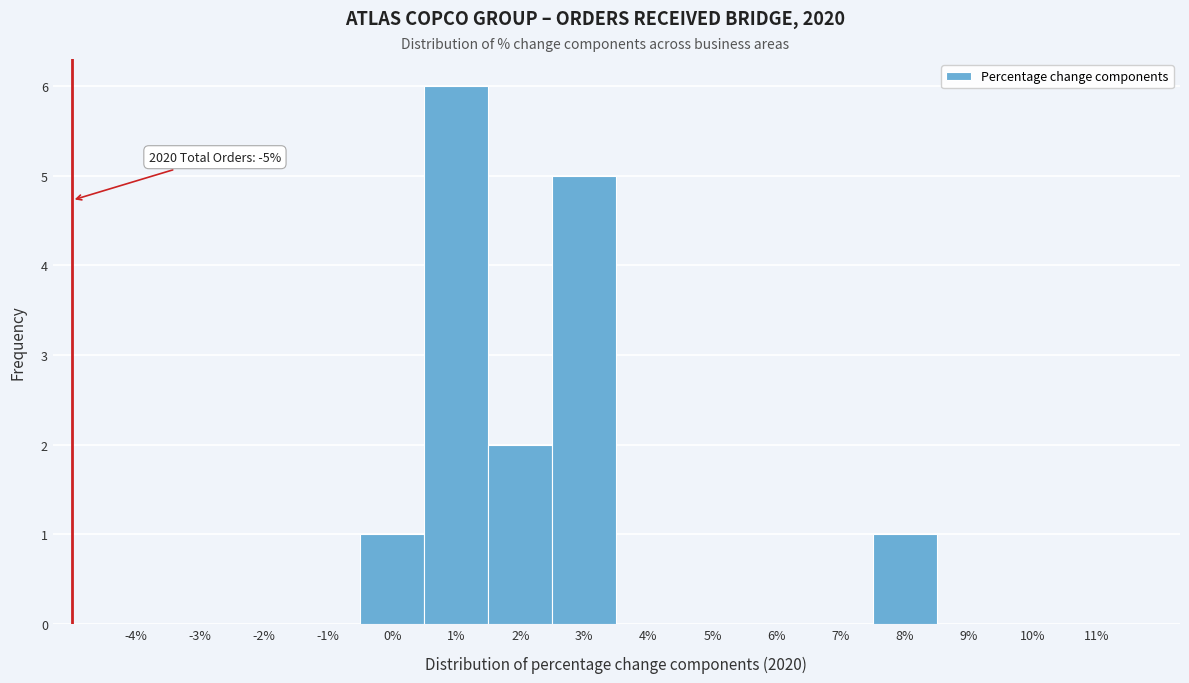

Which range on the x-axis has the tallest bar?

0.5 to 1.5